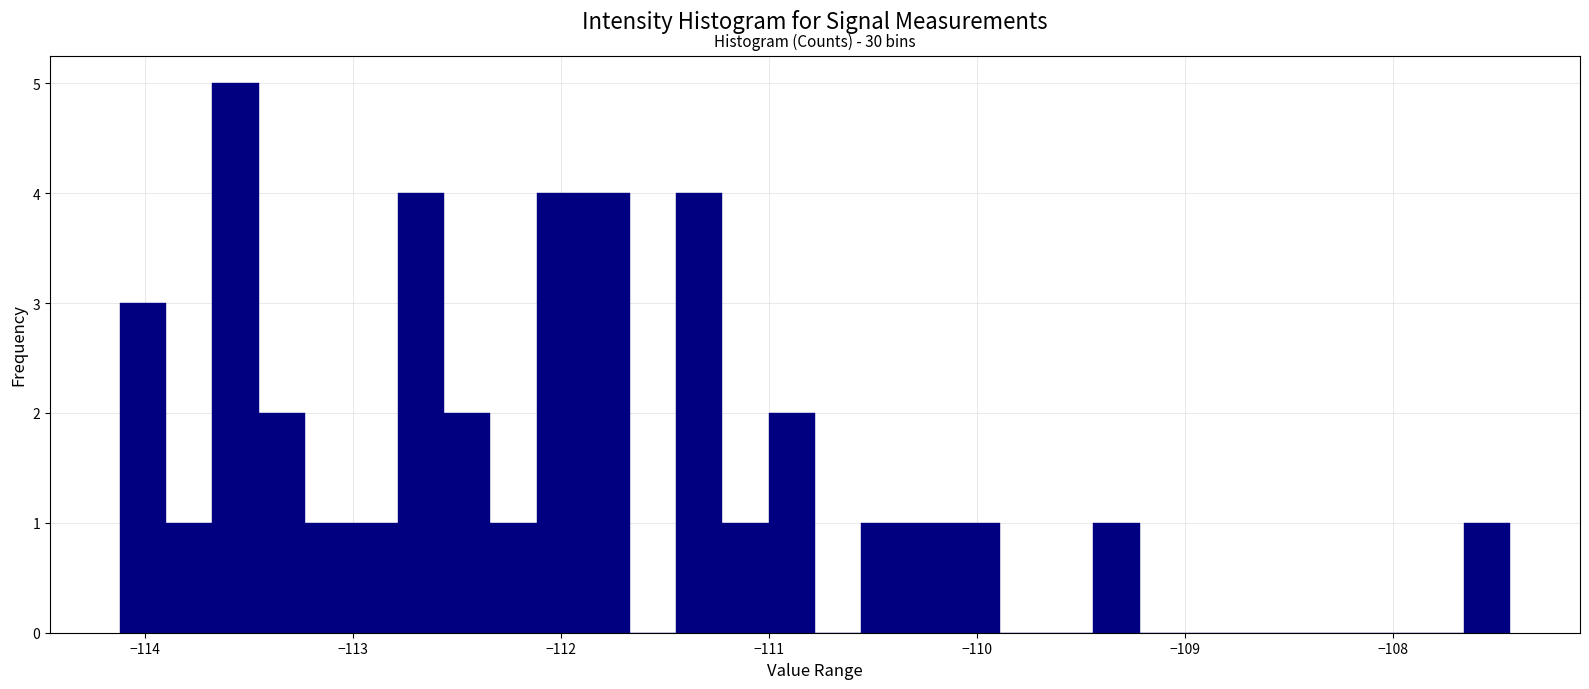

Read against the x-axis, roughly where is the centre of the tallest bar?

-113.6